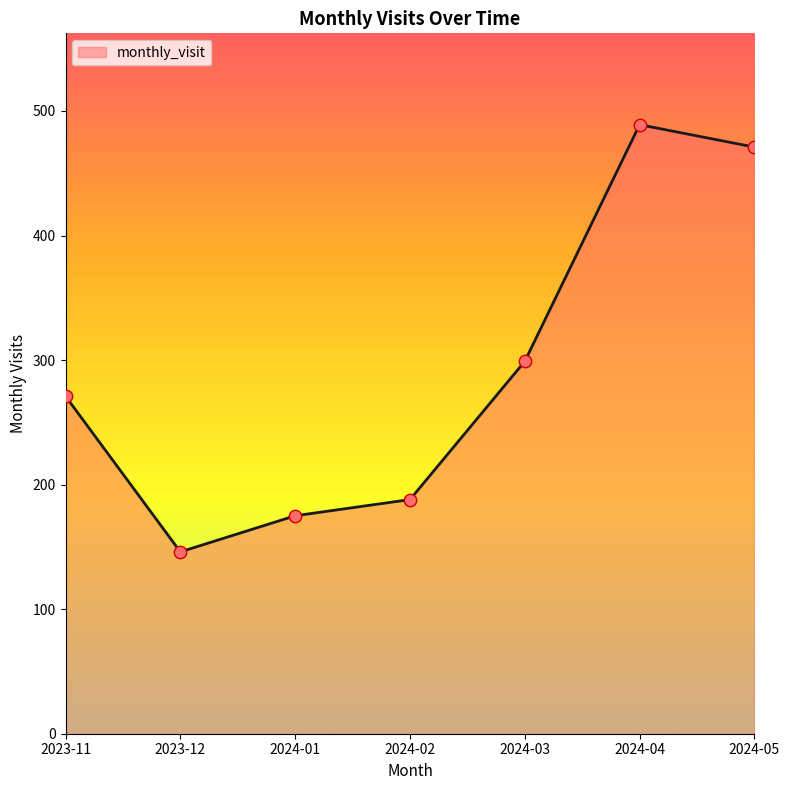

What is the ratio of the value at 2023-11 to the value at 2024-01?

1.5